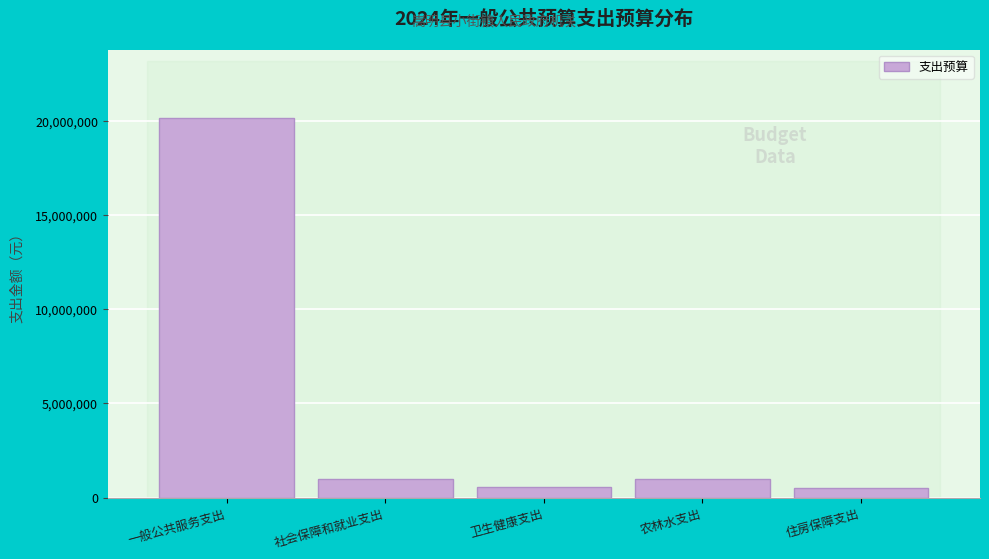

At which label is the value closest to 10343037?

农林水支出